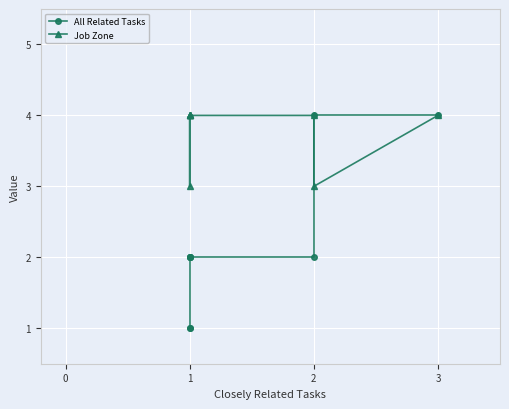

What is the difference between the second highest and second lowest values in the All Related Tasks series?

3